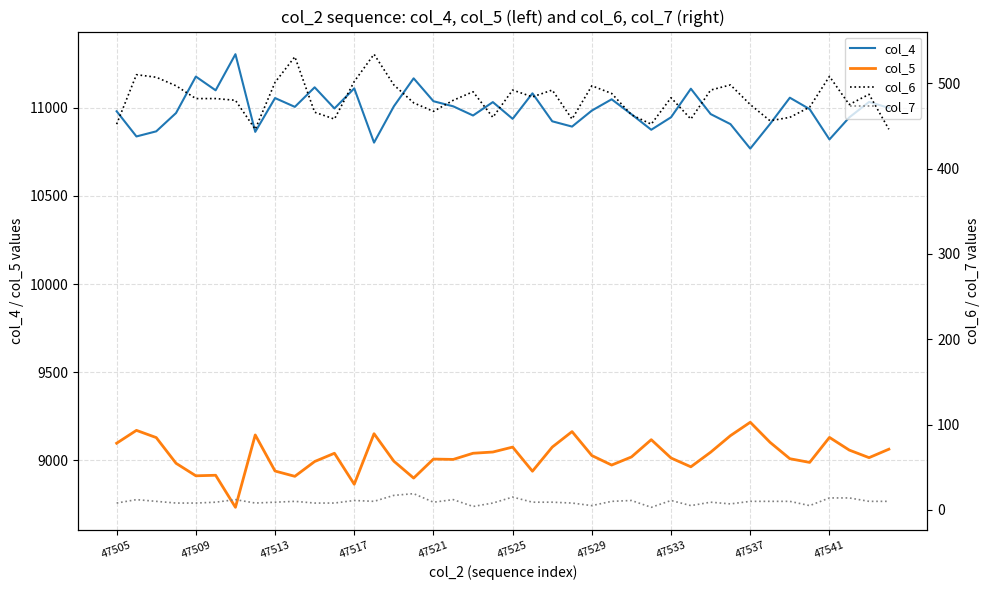

What is the average value of the col_5 series?

9027